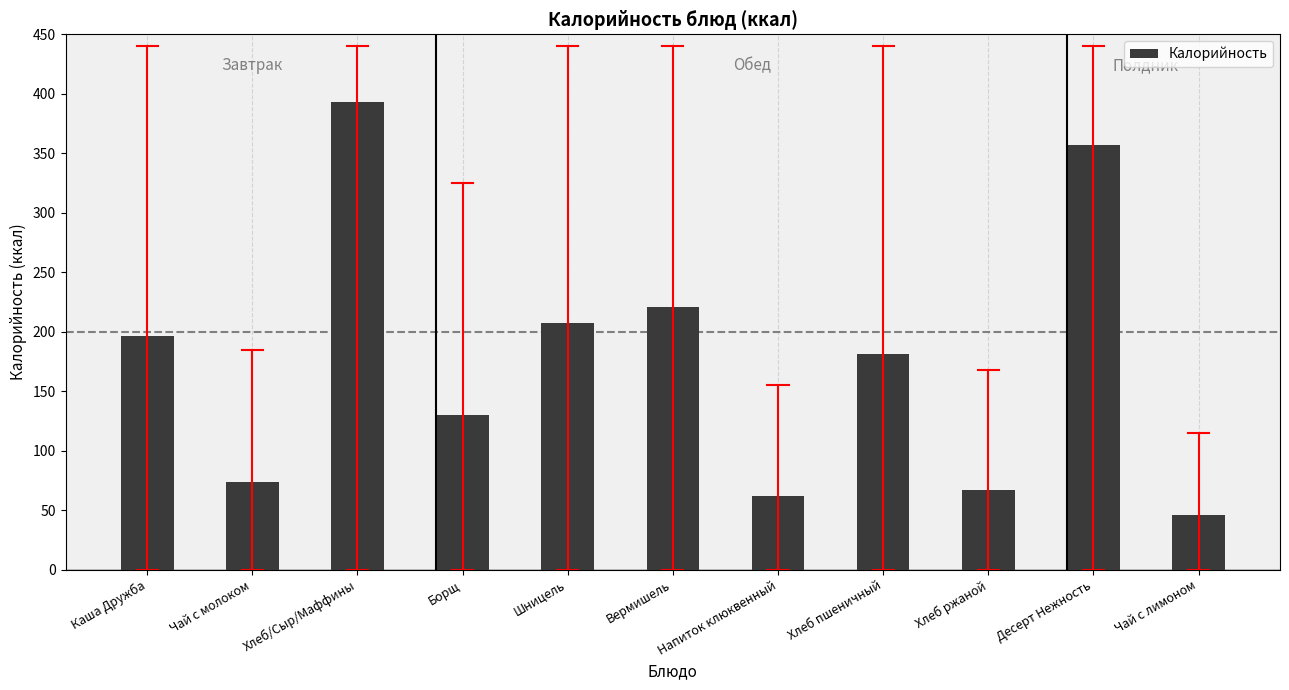

What is the value of the 8th bar from the left?

181